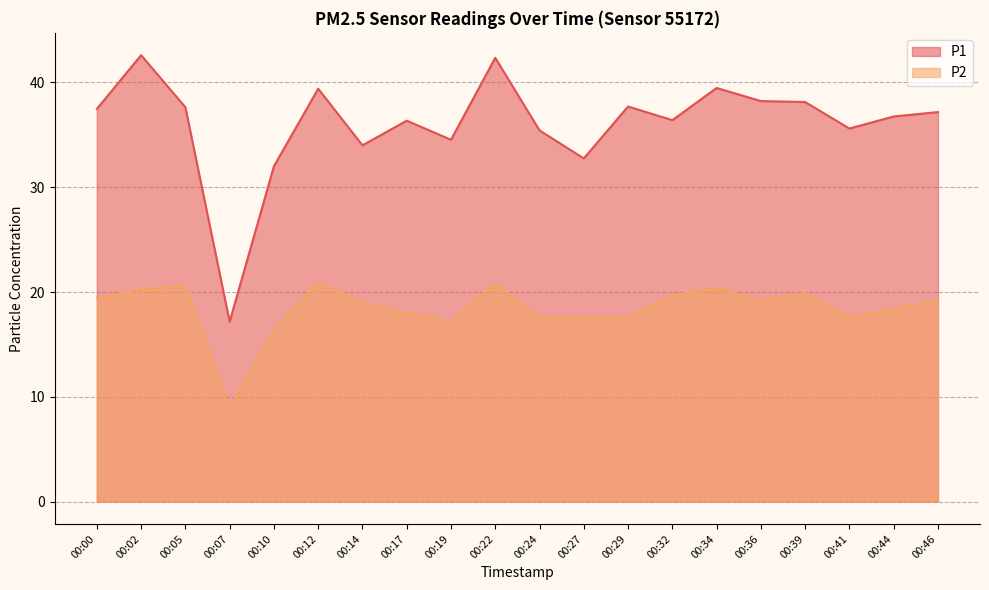

What are all the series names shown in the legend?

P1, P2